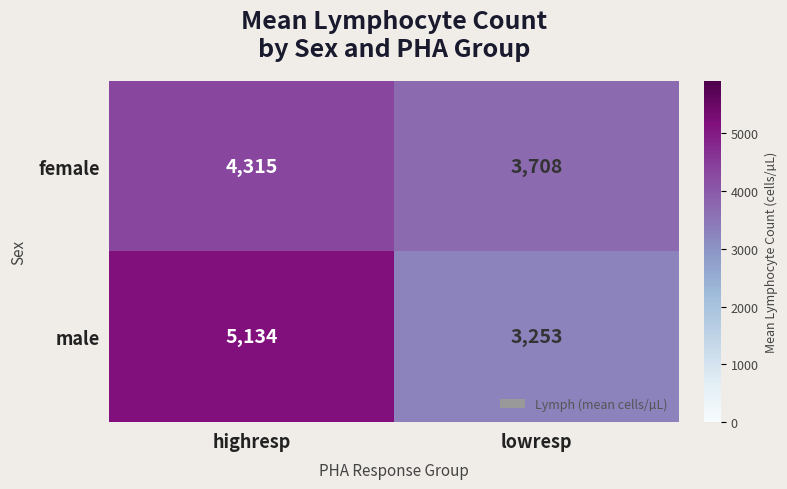

Which label corresponds to the smallest value in the chart?

lowresp